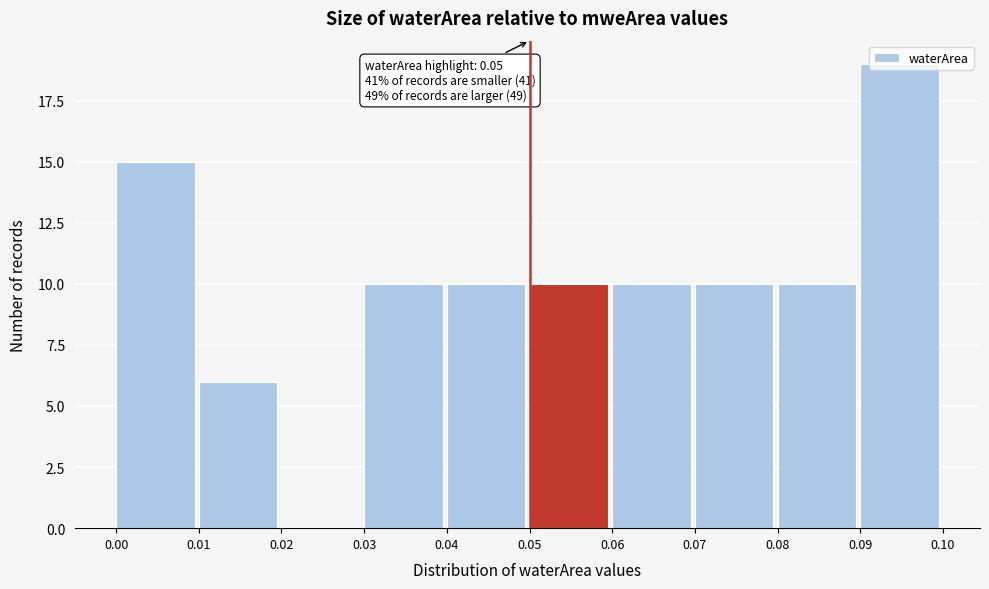

Which range on the x-axis has the tallest bar?

0.09 to 0.10